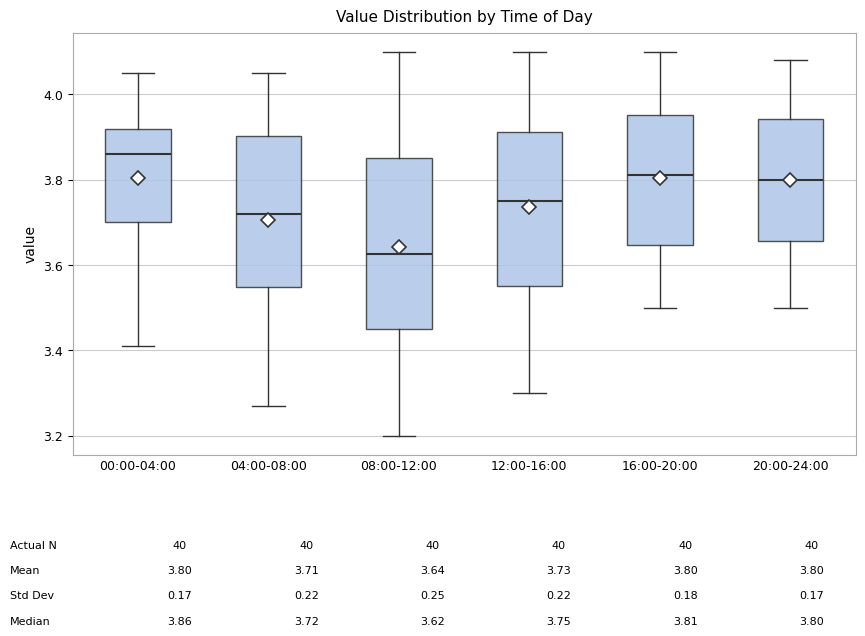

Which box has the lowest median line?

08:00-12:00